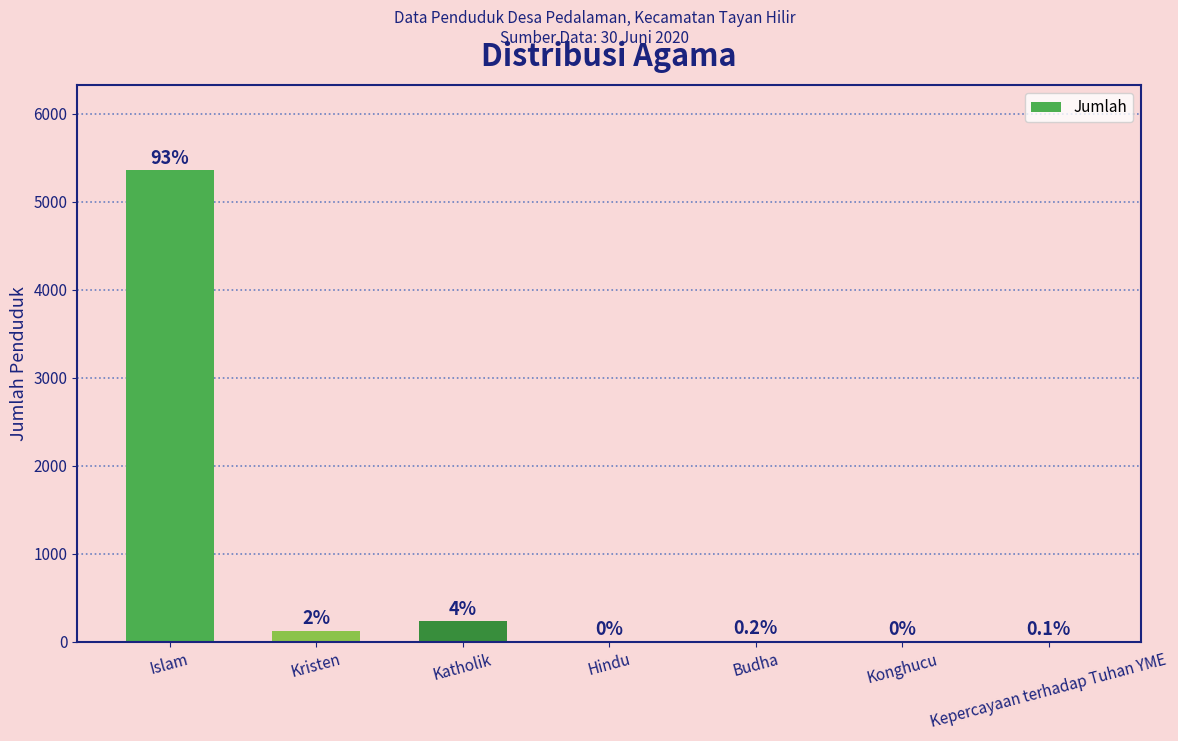

List the labels in order of value, largest first.

Islam, Katholik, Kristen, Budha, Kepercayaan terhadap Tuhan YME, Hindu, Konghucu